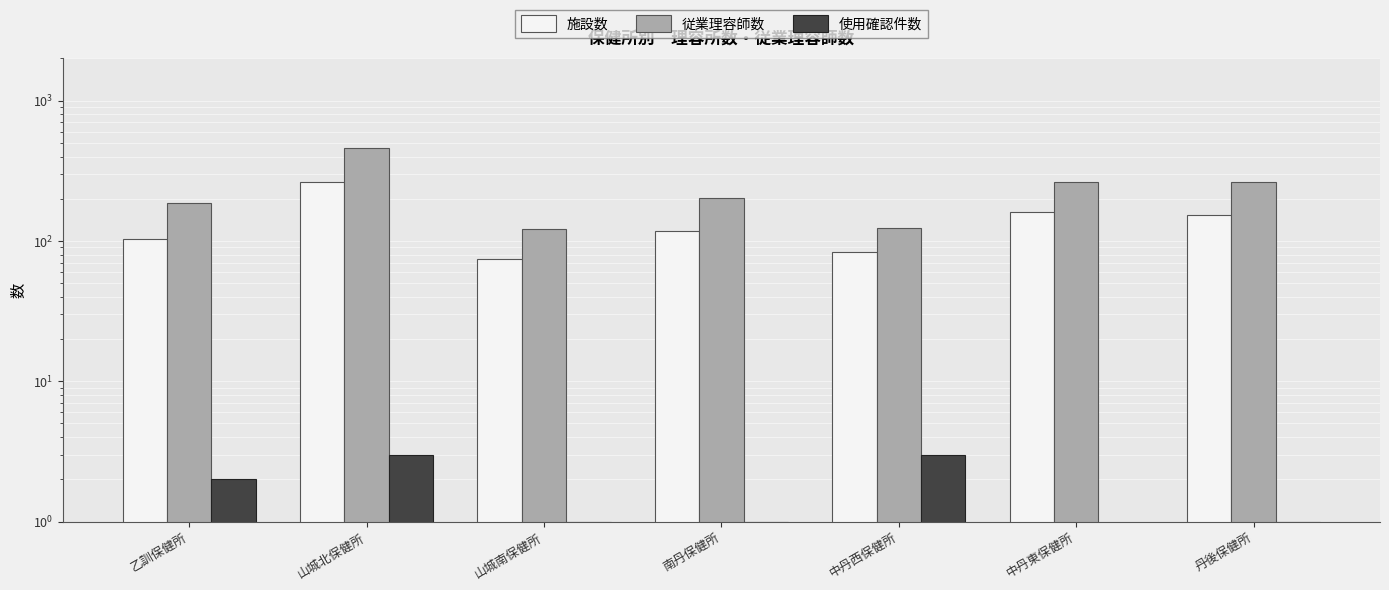

At which label does 使用確認件数 first exceed 1?

乙訓保健所